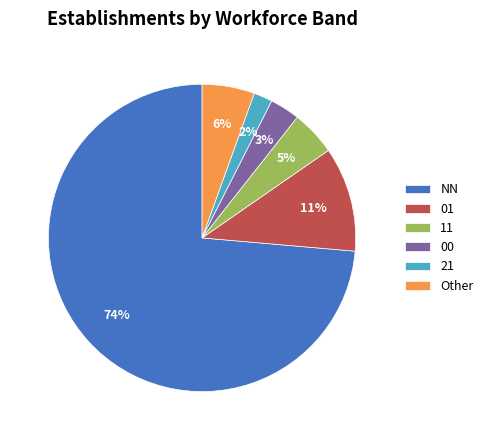

What percentage is the 11 slice, to the nearest percent?

5%